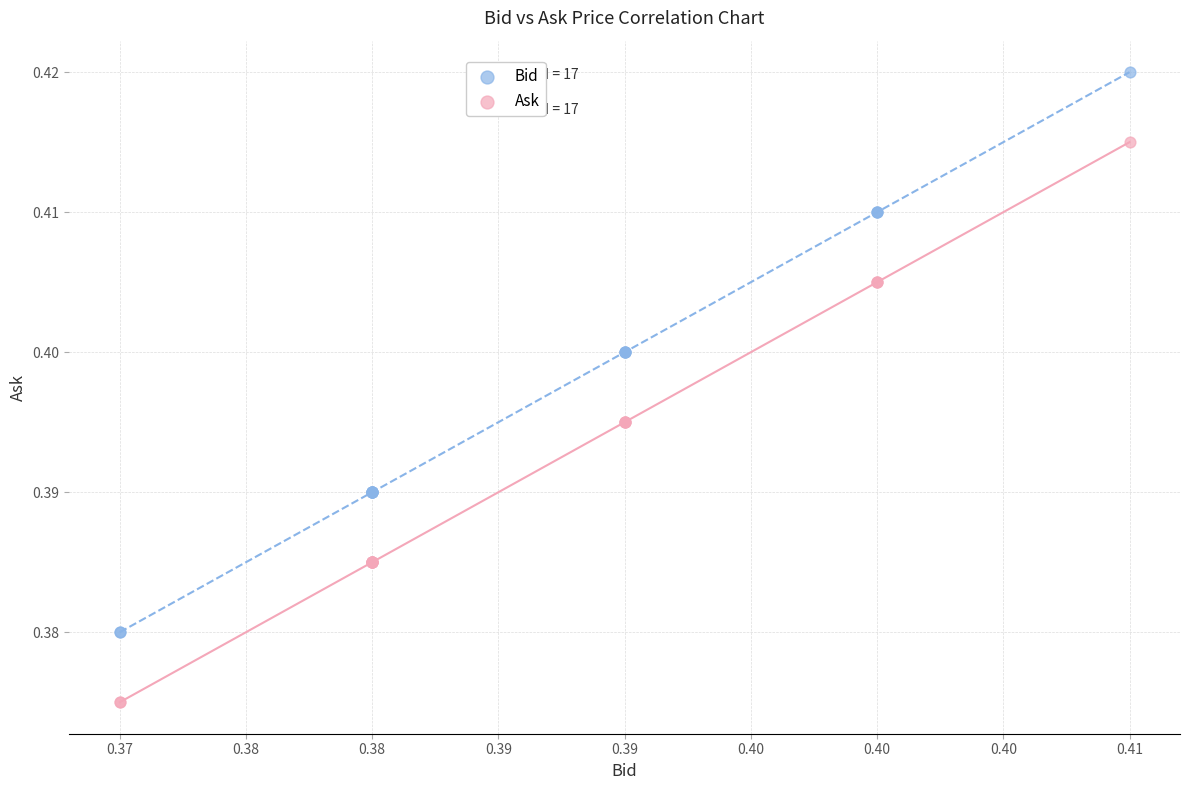

Which series contains the highest Y value?

Bid